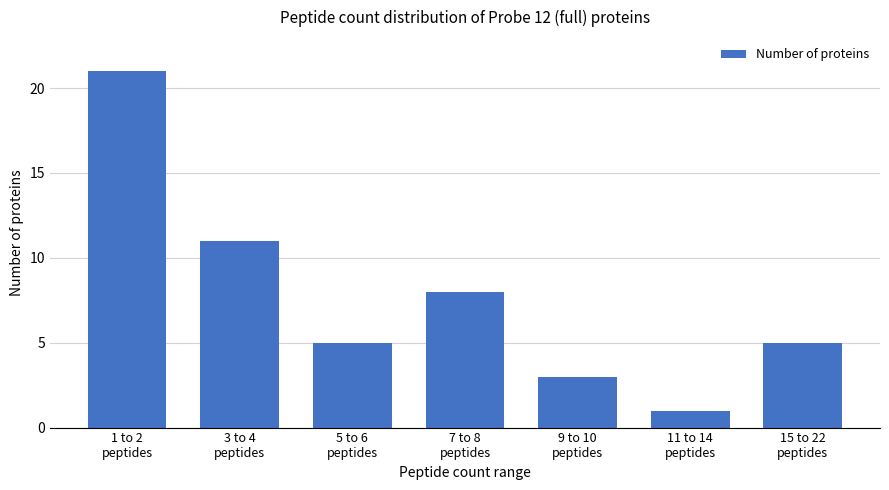

Which label corresponds to the smallest value in the chart?

11 to 14
peptides